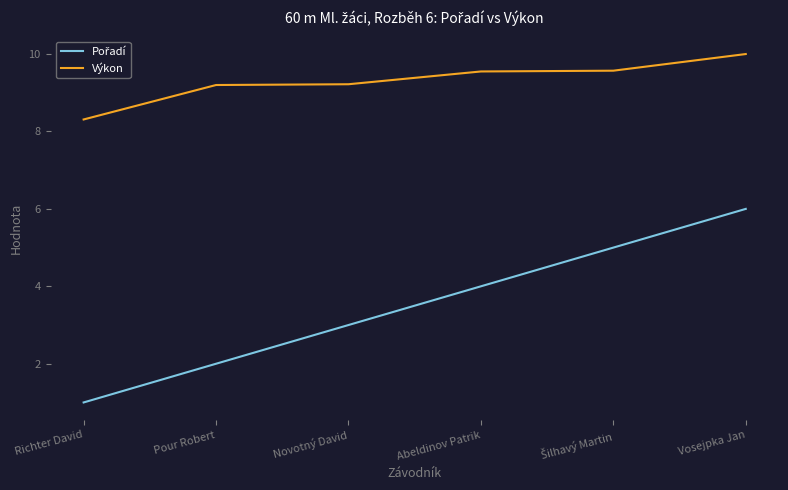

True or false: Výkon has a value of 6.4 at Novotný David.

False